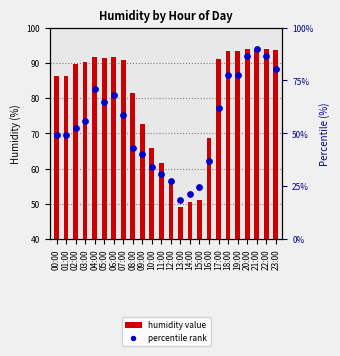

What are all the series names shown in the legend?

humidity value, percentile rank